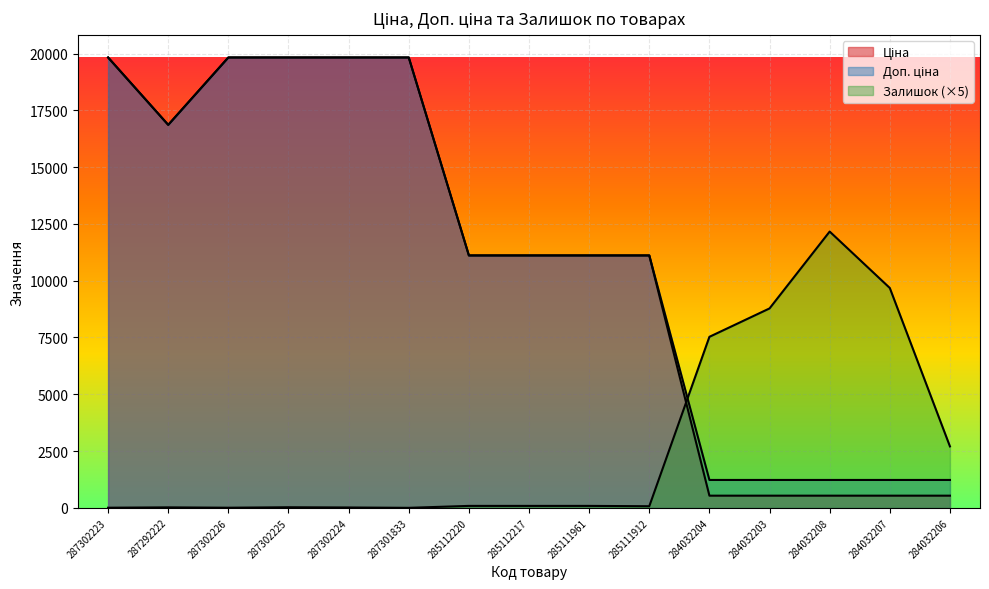

Which category has the highest value in the Доп. ціна series?

287302223